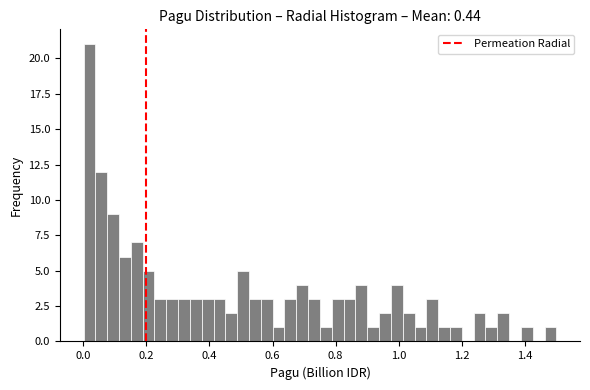

Around what value on the x-axis is the tallest bar? Give the approximate position of its centre, as read against the axis.

0.02